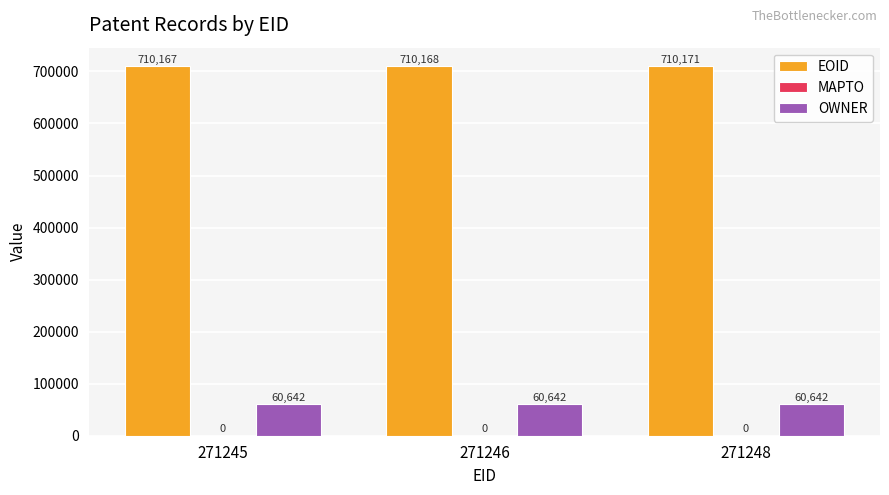

What is the sum of the OWNER values at 271248 and 271245?

121284